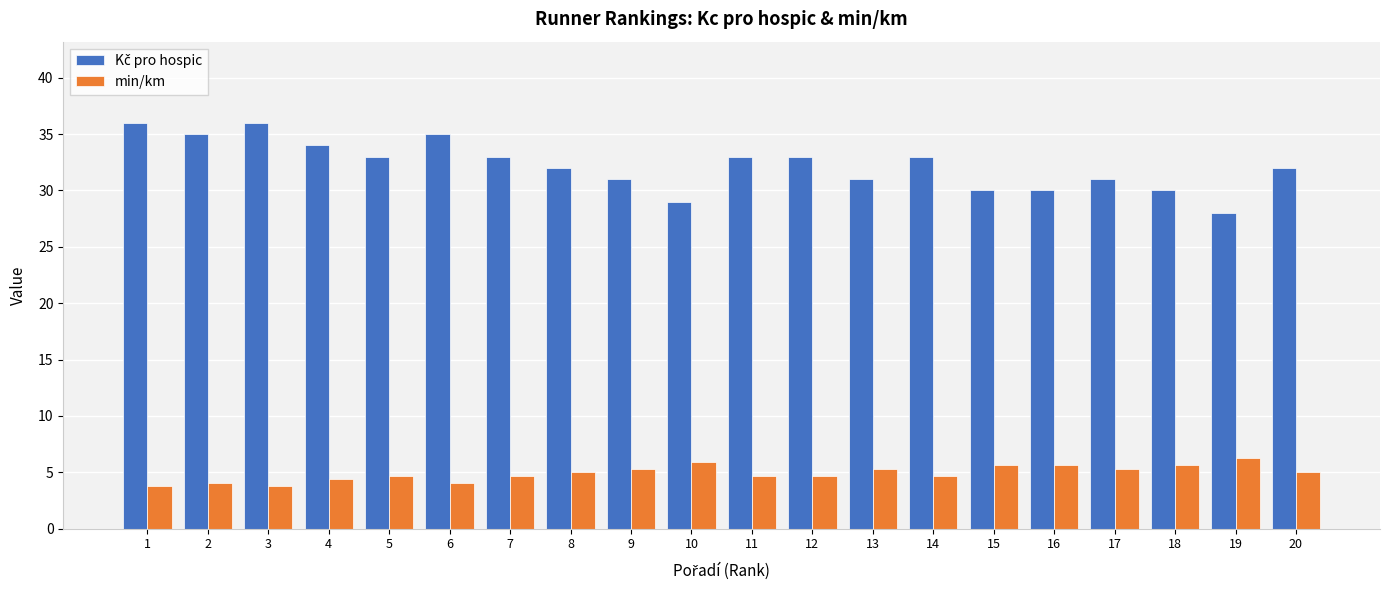

The value of min/km at 19 is 6.2. True or false?

True